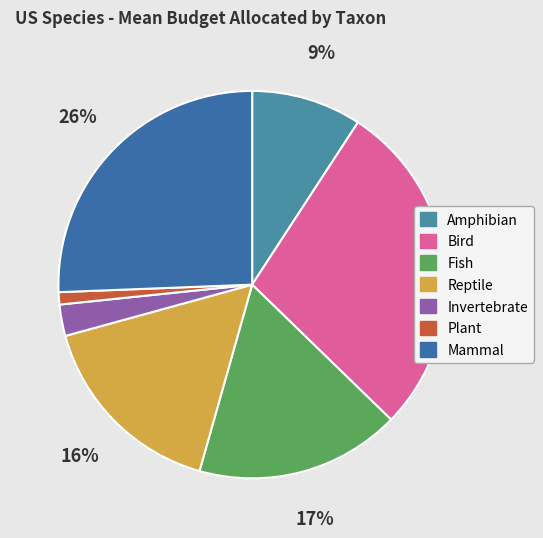

What percentage is the Plant slice, to the nearest percent?

1%